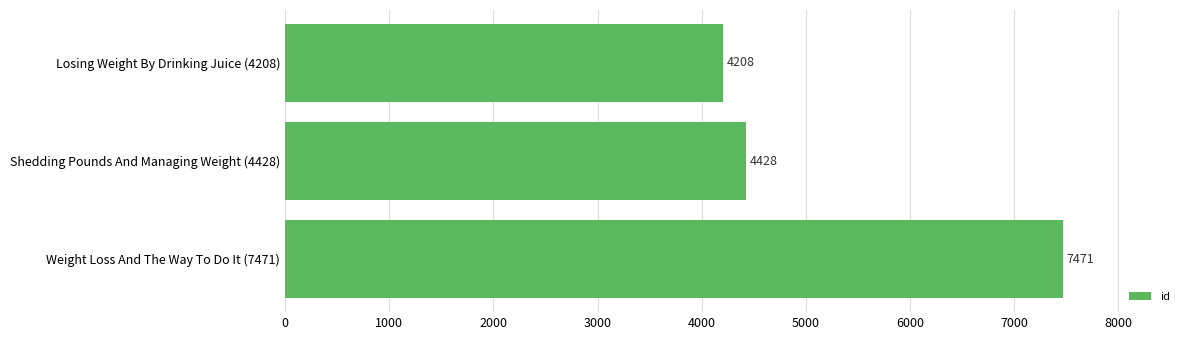

Does the chart contain any negative values?

No